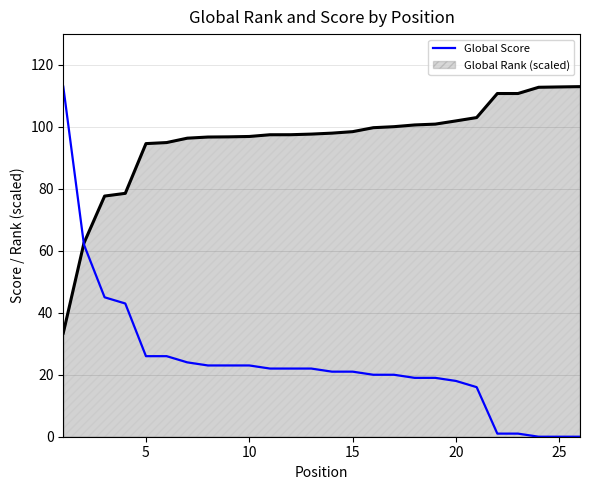

What is the greatest value displayed?

113